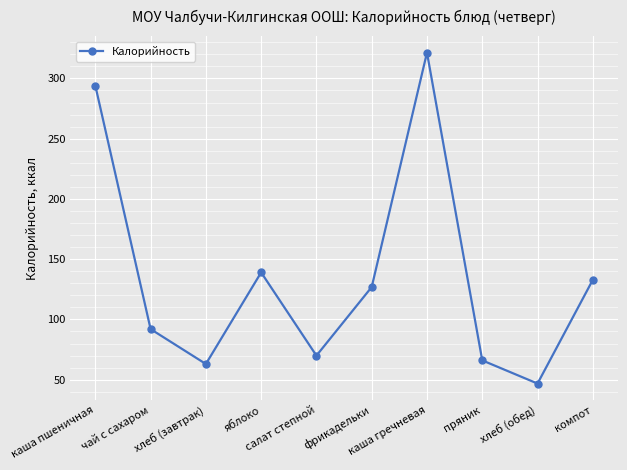

Reading left to right, extract all data points from this chart.

294.0	92.0	63.0	139.0	69.9	126.9	321.4	66.0	46.8	132.8